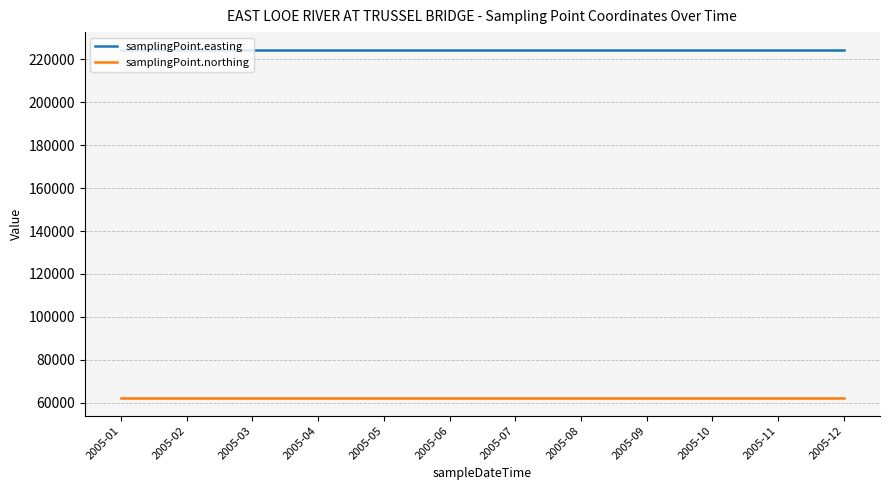

True or false: samplingPoint.northing has a value of 37941 at 2005-10.

False